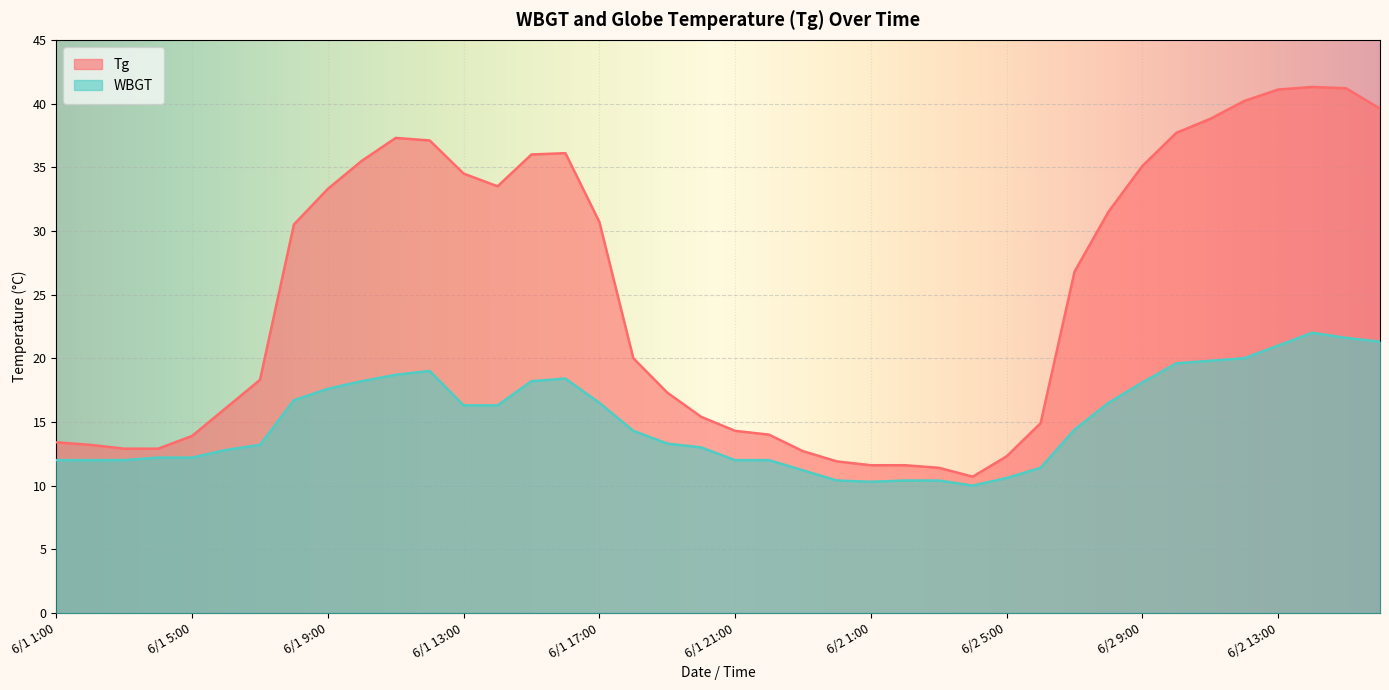

What is the label of the 15th point from the right?

6/2 2:00